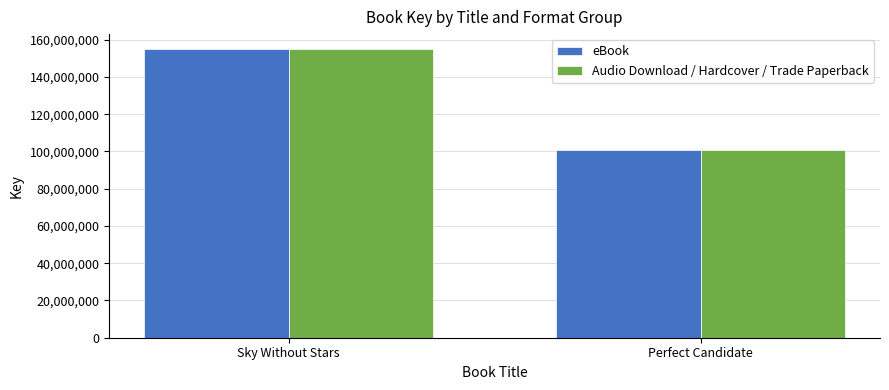

What is the total value across all series at Perfect Candidate?

201723852